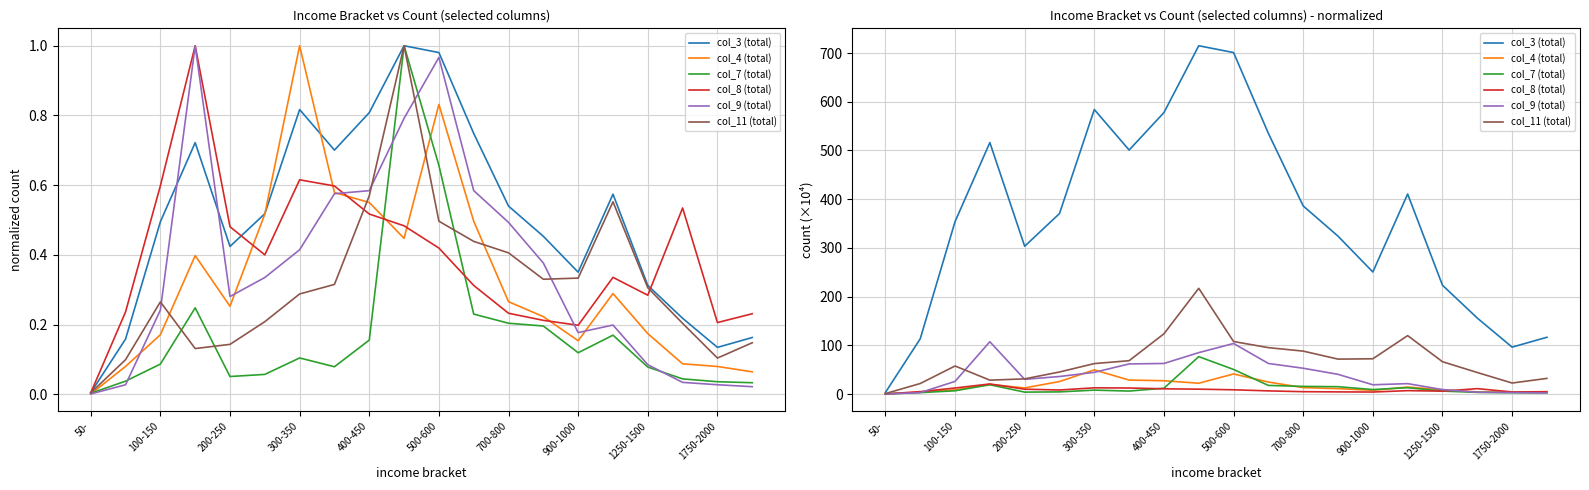

How many values in the col_3 (total) series are below 370?

10